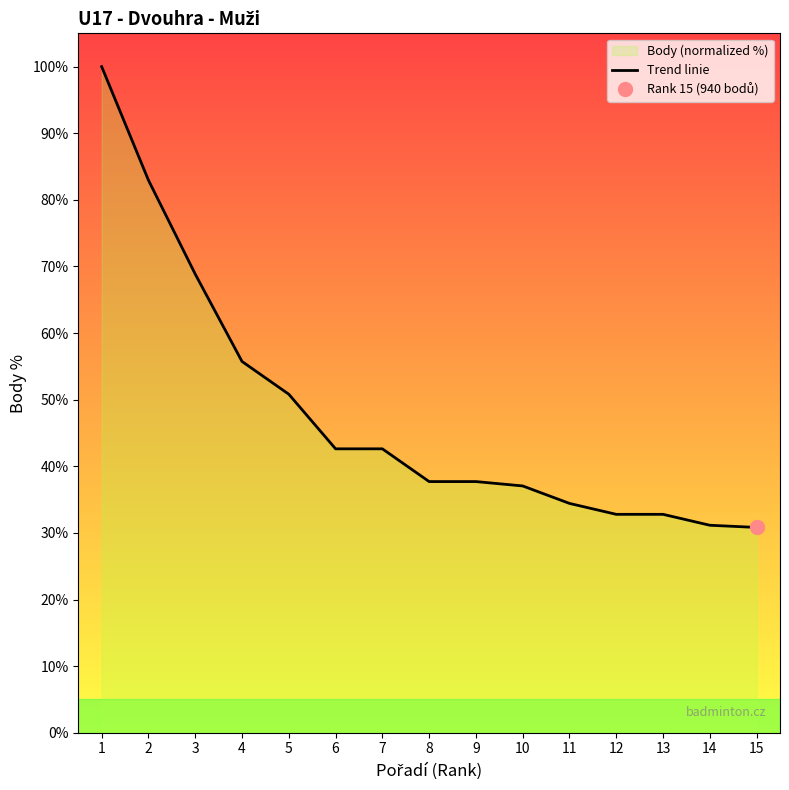

What is the value of the 14th point from the left?

31.1